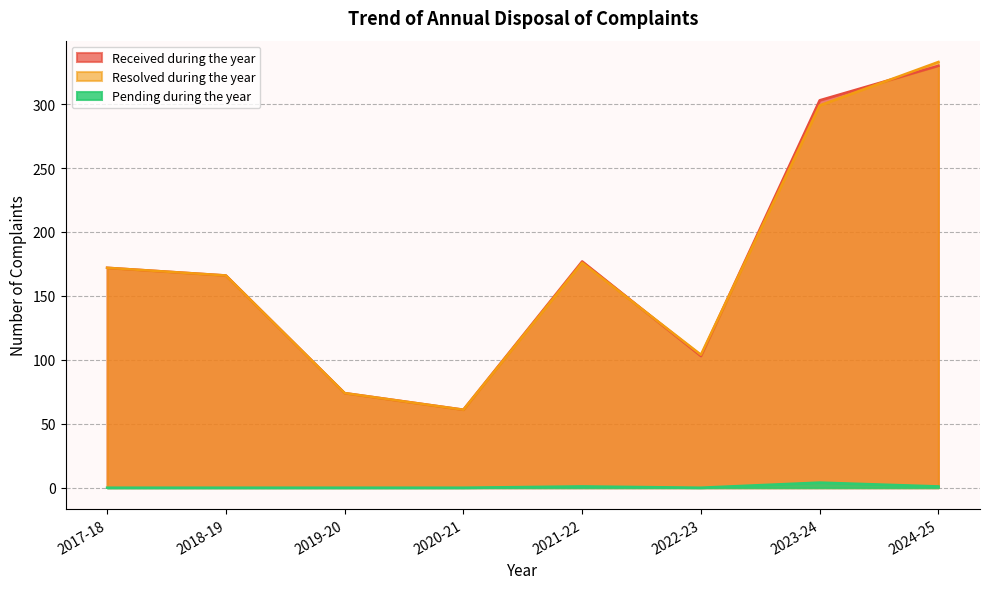

What is the label of the 5th point from the left?

2021-22